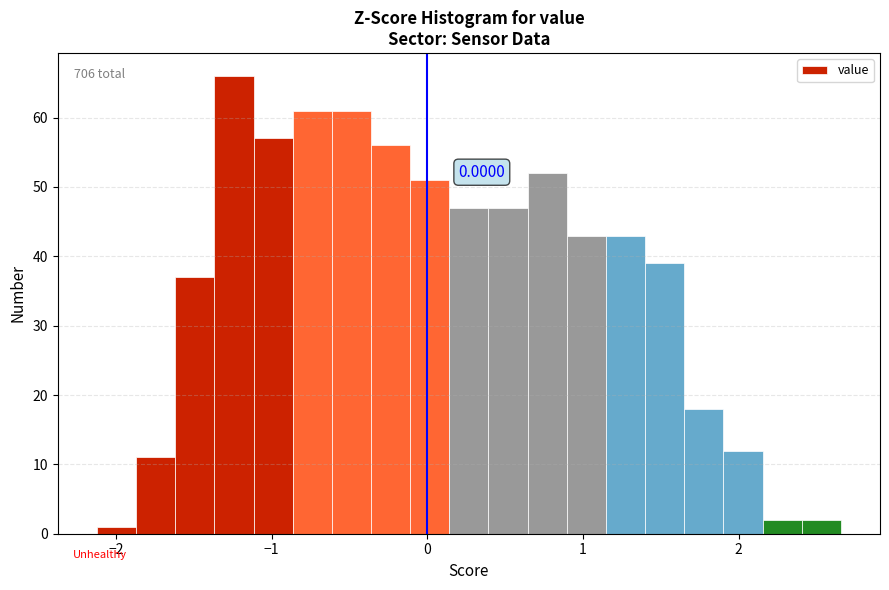

Read against the x-axis, roughly where is the centre of the tallest bar?

-1.2